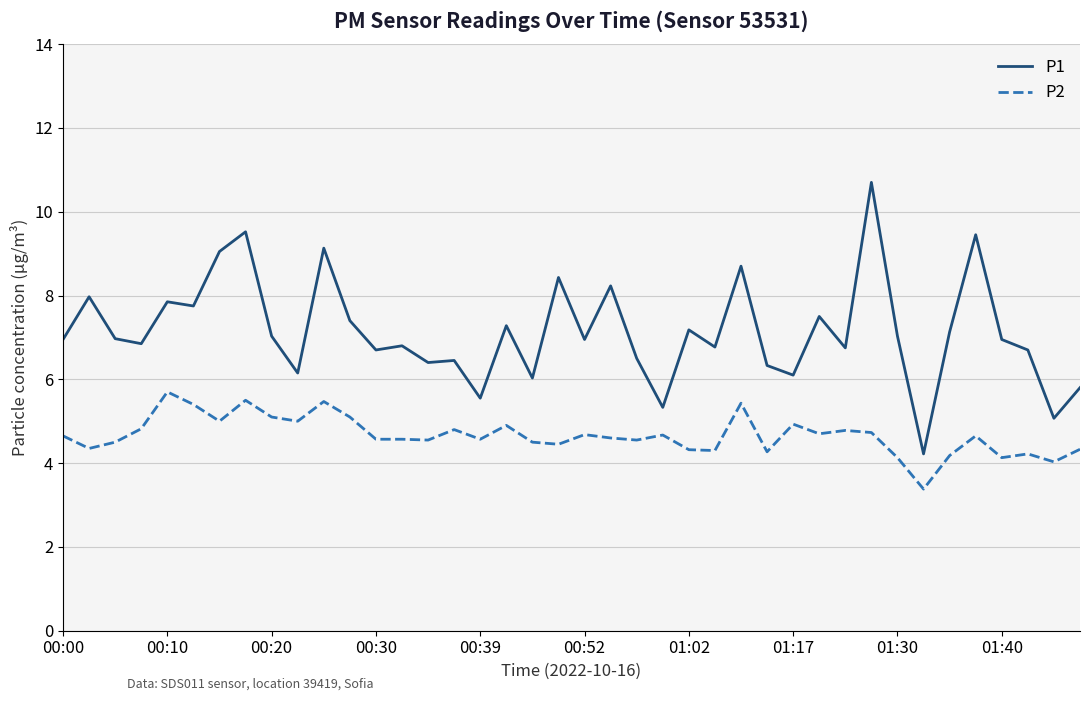

True or false: P1 and P2 intersect in this chart.

False